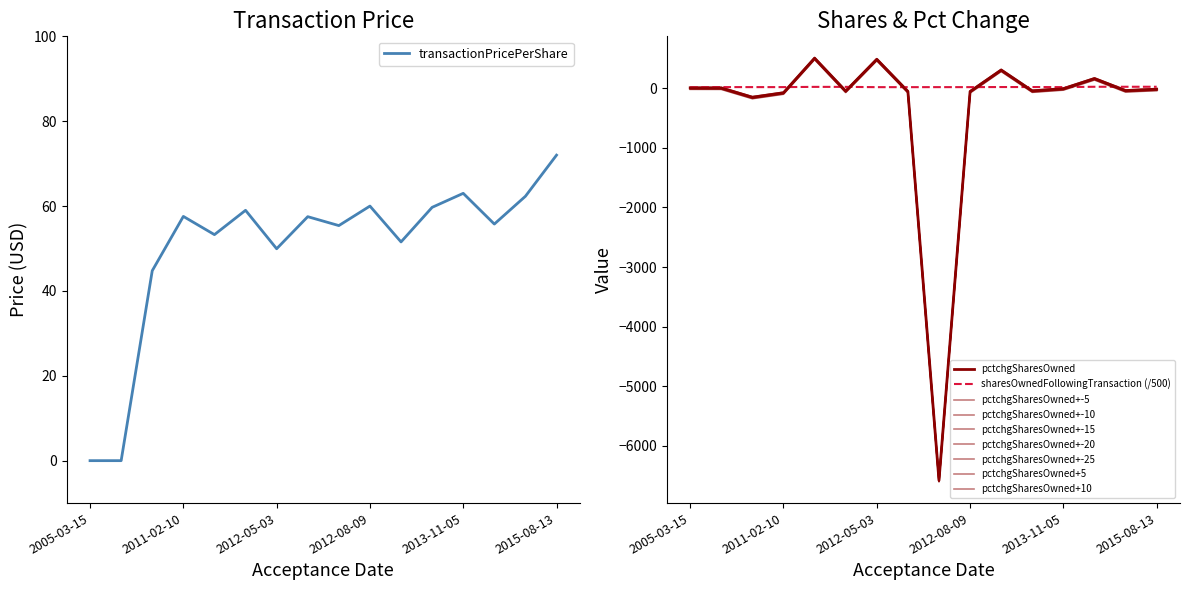

At how many categories does at least one series exceed -1243?

16